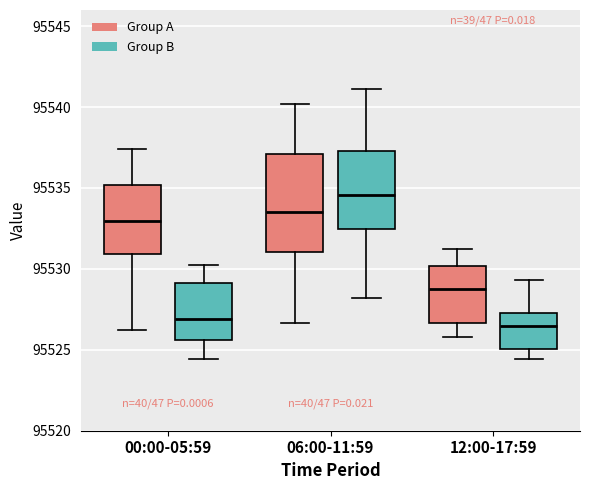

Reading left to right, read every box against the y-axis: the position of its median line, the range the box covers, and the ends of its whiskers. The values are not printed on the chart, so give them approximately, as read against the axis.

00:00-05:59 (Group A): median 95533.0, box 95531.0 to 95535.0, whiskers 95526.0 to 95537.5
00:00-05:59 (Group B): median 95527.0, box 95525.5 to 95529.0, whiskers 95524.5 to 95530.0
06:00-11:59 (Group A): median 95533.5, box 95531.0 to 95537.0, whiskers 95526.5 to 95540.0
06:00-11:59 (Group B): median 95534.5, box 95532.5 to 95537.5, whiskers 95528.0 to 95541.0
12:00-17:59 (Group A): median 95529.0, box 95526.5 to 95530.0, whiskers 95526.0 to 95531.0
12:00-17:59 (Group B): median 95526.5, box 95525.0 to 95527.5, whiskers 95524.5 to 95529.5